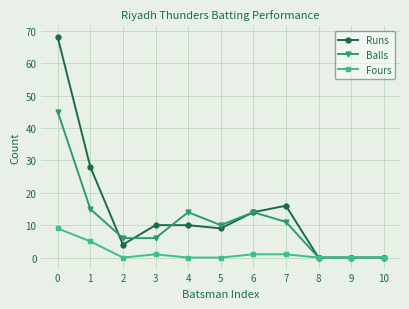

How many data points in Runs are less than 10?

5